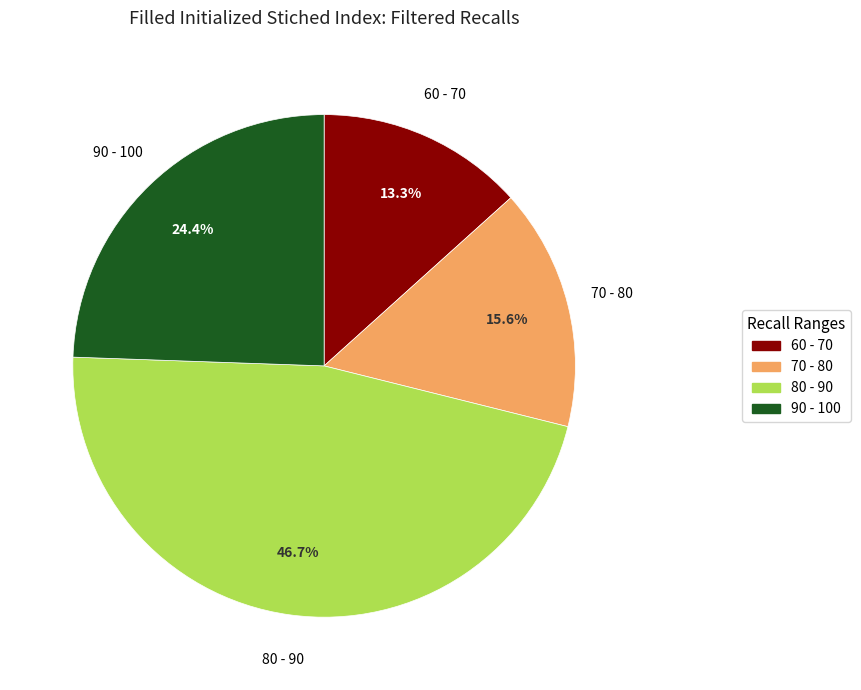

Is there any slice that represents more than half of the pie?

No